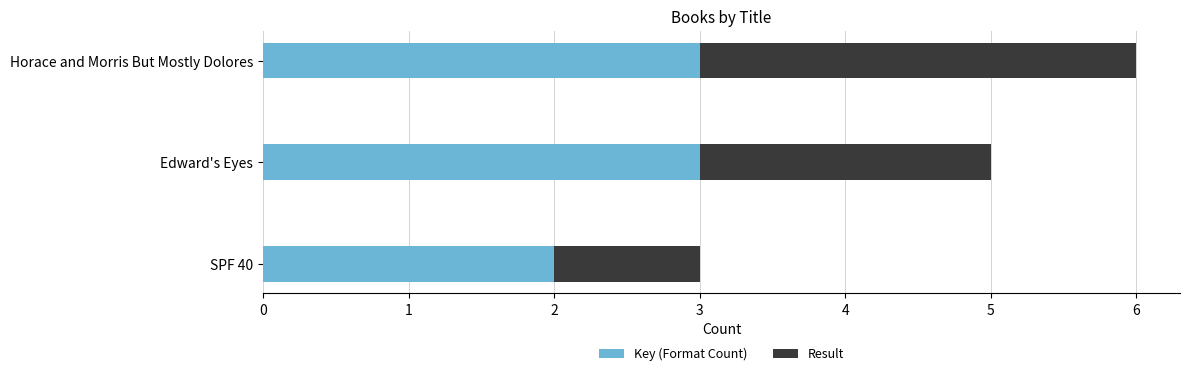

At which category is the sum across all series the highest?

Horace and Morris But Mostly Dolores